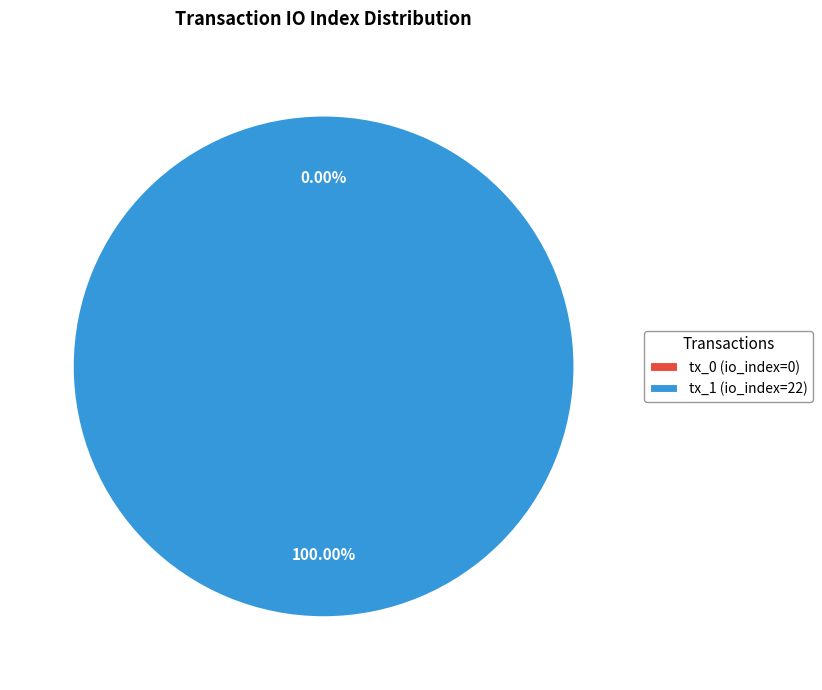

Count the number of slices in the pie.

2